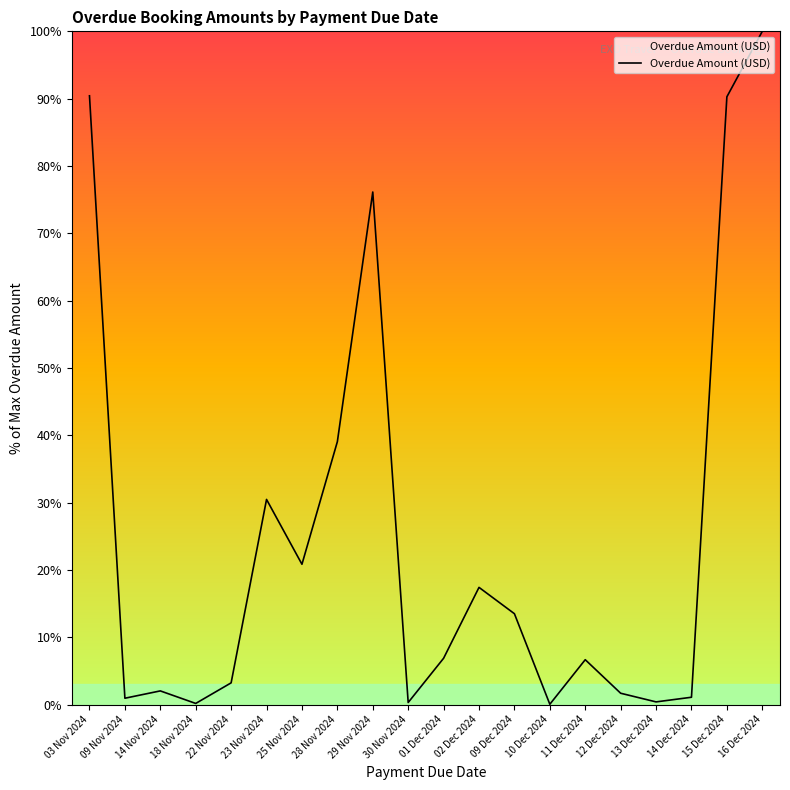

True or false: the data shows 150.9 at 03 Nov 2024.

False